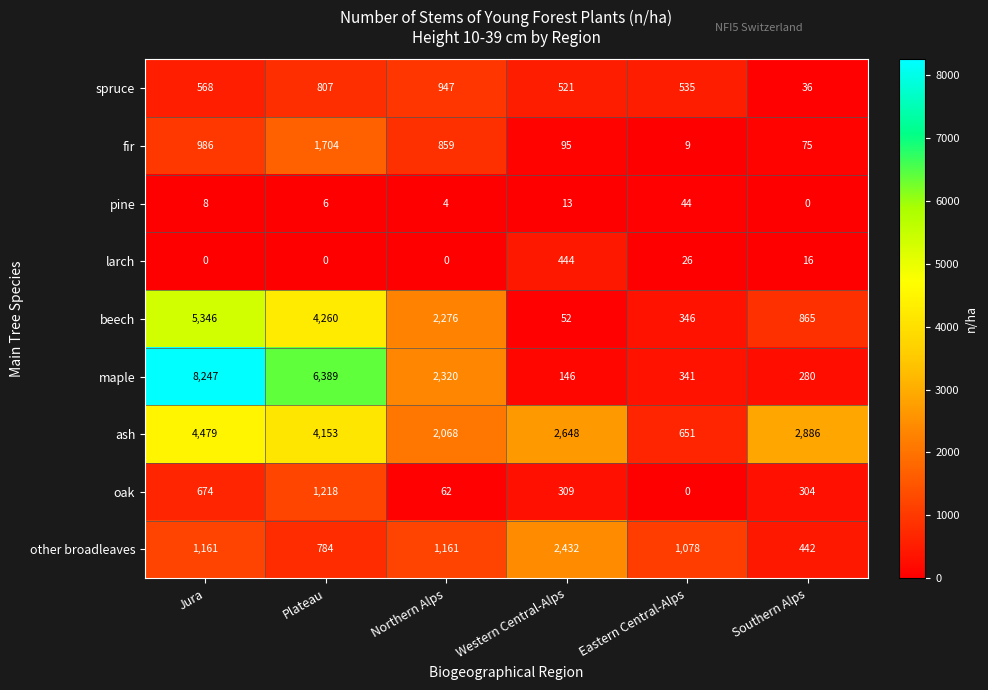

At which label does beech first exceed 2276?

Jura